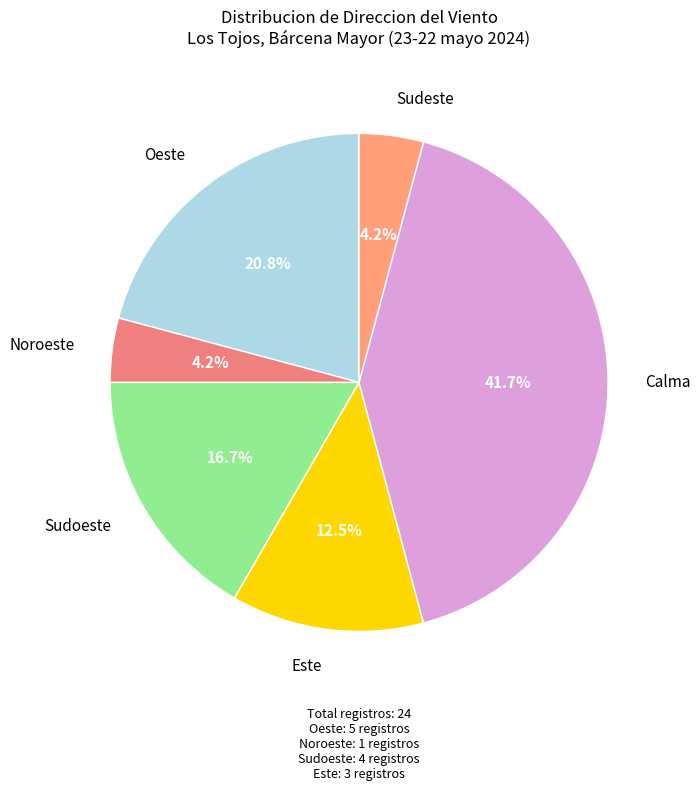

What is the smallest slice in the pie chart?

Noroeste